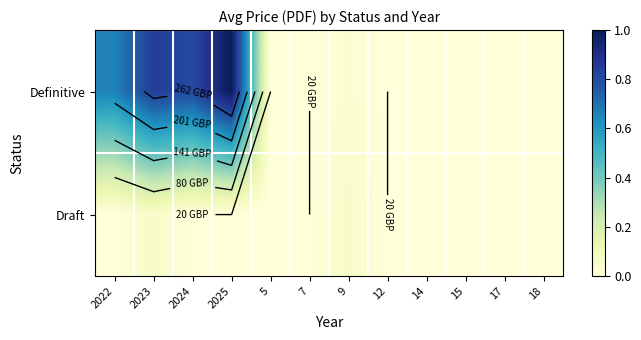

List the labels in order of Draft value, largest first.

2023, 9, 2022, 2024, 2025, 5, 7, 12, 14, 15, 17, 18